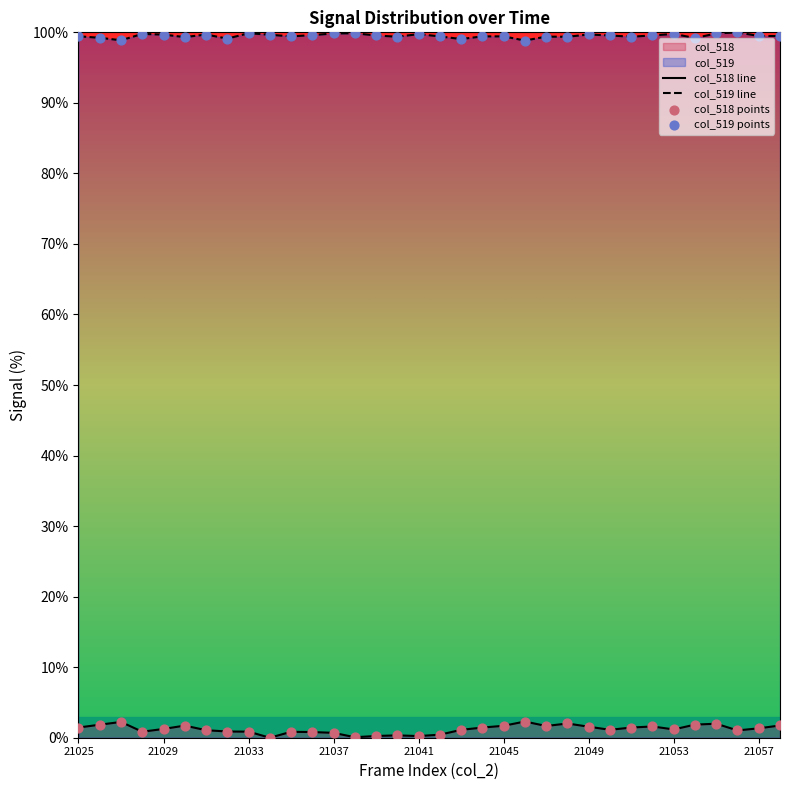

Which series reaches the maximum Y coordinate?

col_519 line